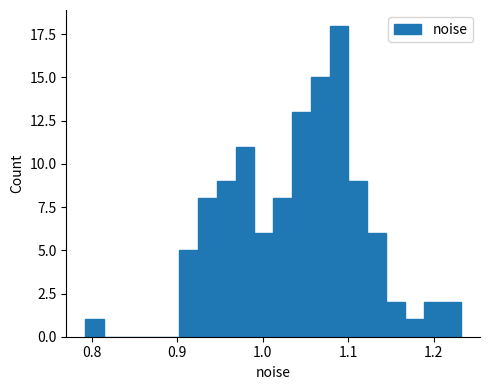

Read against the x-axis, roughly where is the centre of the tallest bar?

1.09